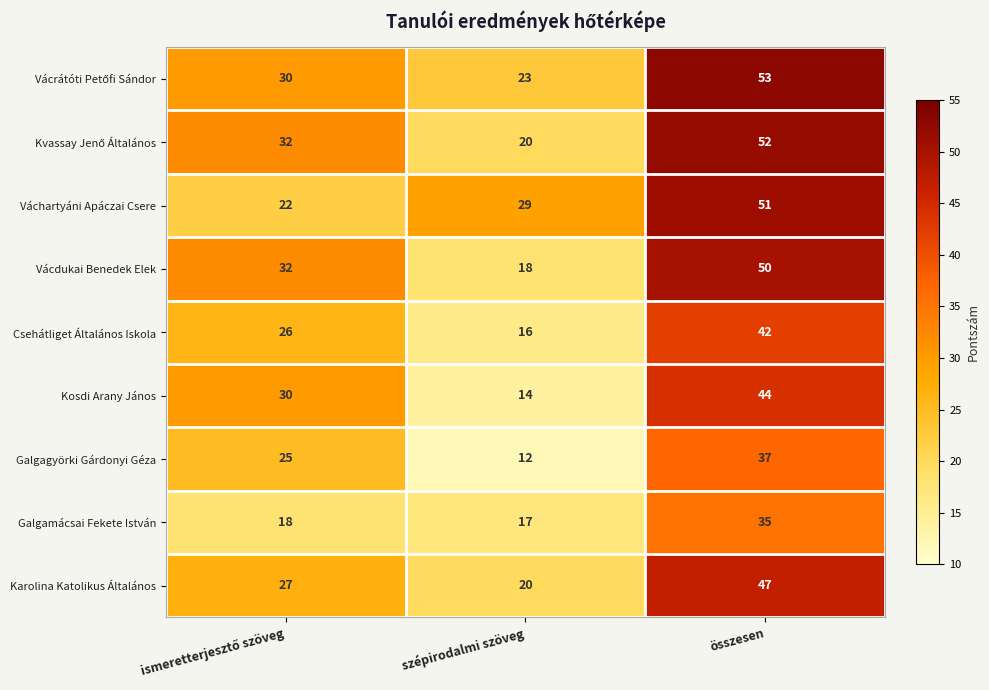

The Karolina Katolikus Általános series shows 12 at összesen. True or false?

False